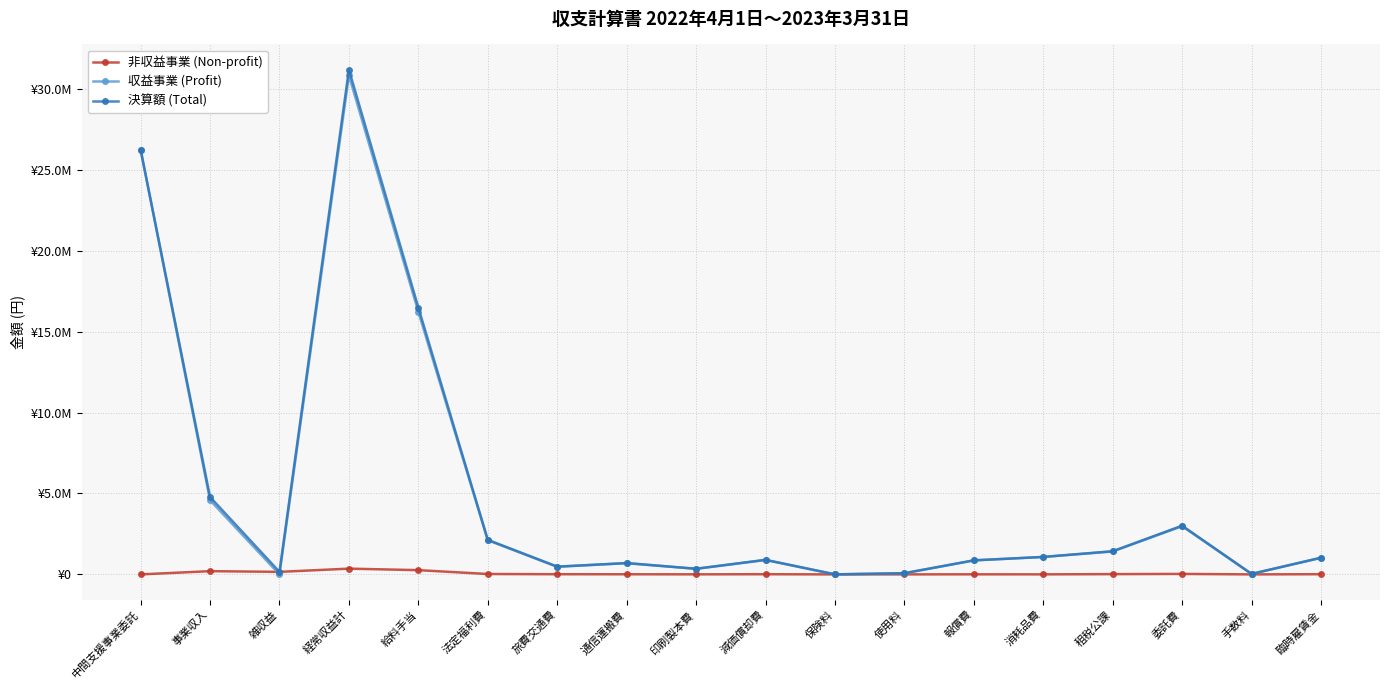

Does the chart have visible grid lines?

Yes